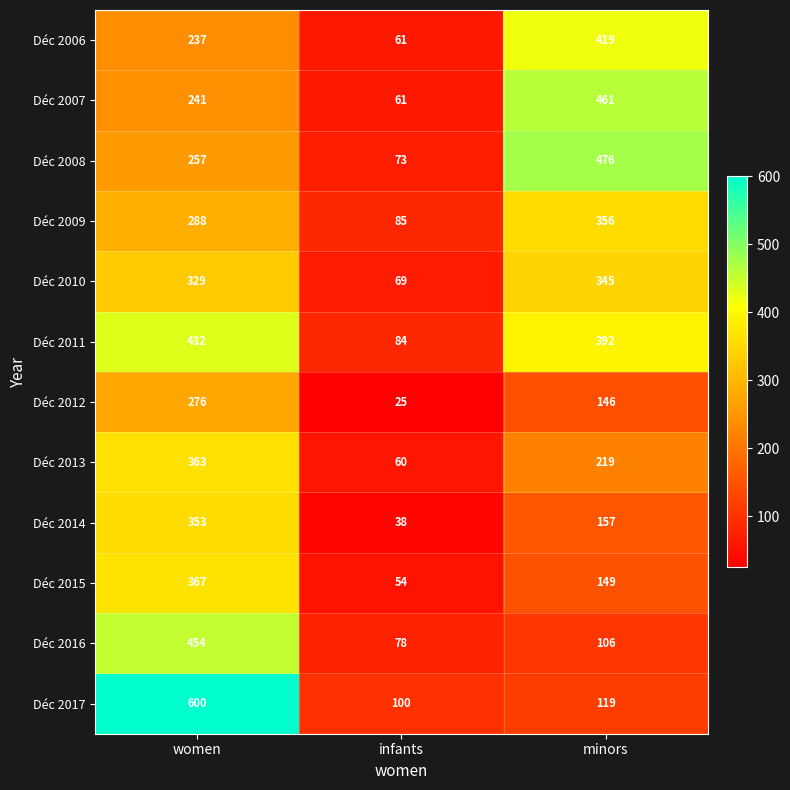

True or false: Déc 2007 has a value of 61 at infants.

True